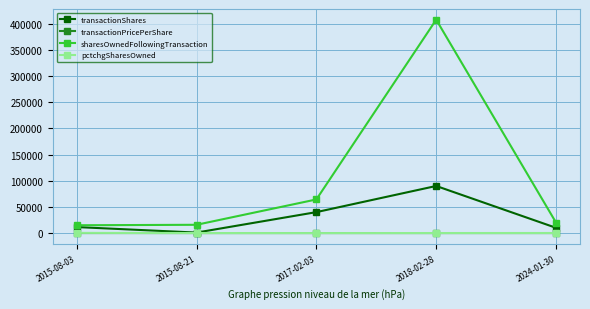

What is the label of the 1st point from the left?

2015-08-03